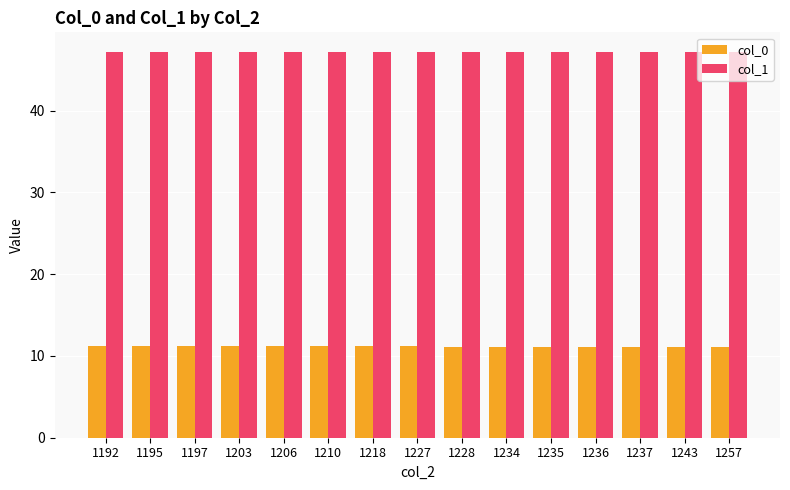

List the series in order of their overall mean, lowest first.

col_0, col_1